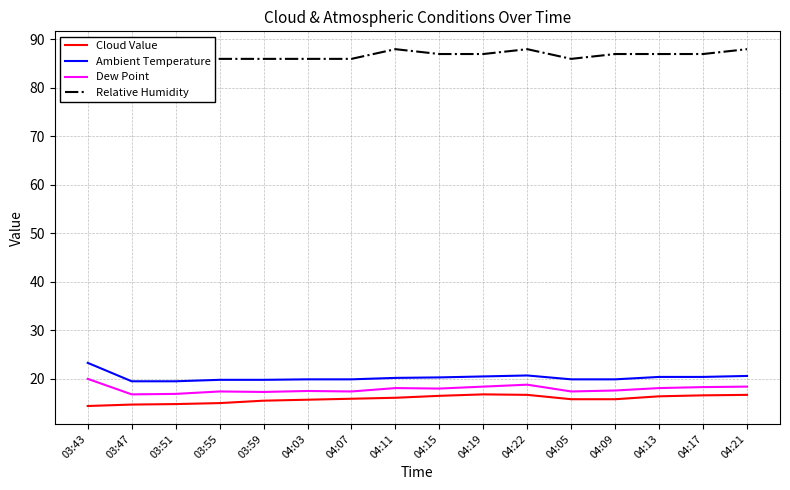

What is the difference between the maximum and second lowest values in the Ambient Temperature series?

3.8